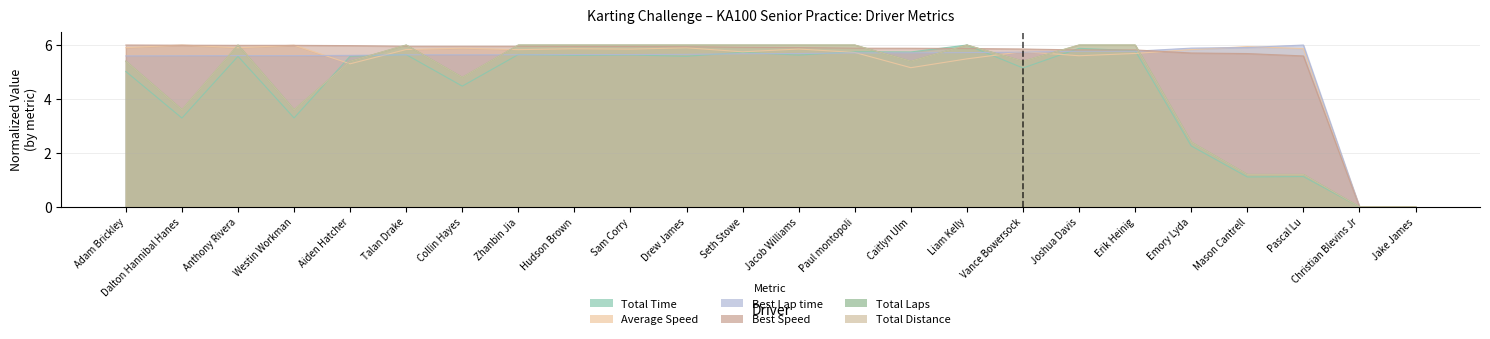

Is it true that Total Time equals 0.3 at Pascal Lu?

False